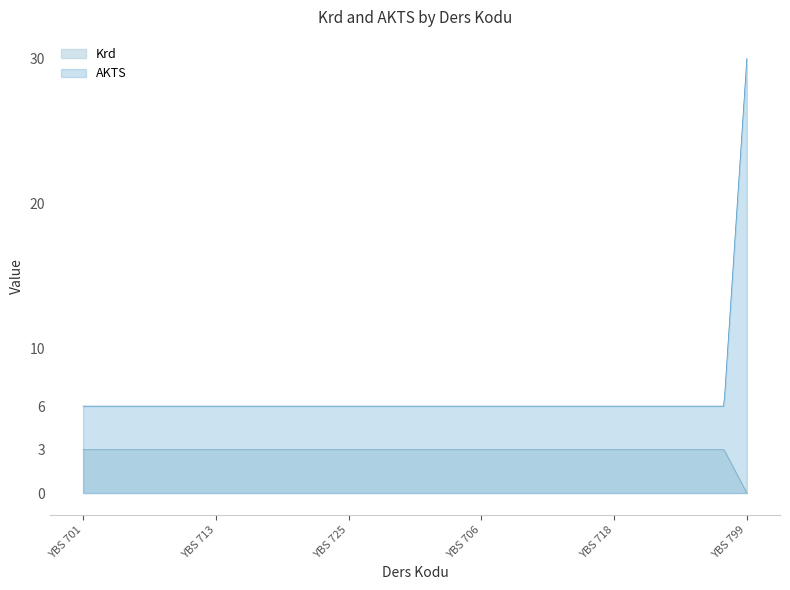

Which series has the largest total across all categories?

AKTS